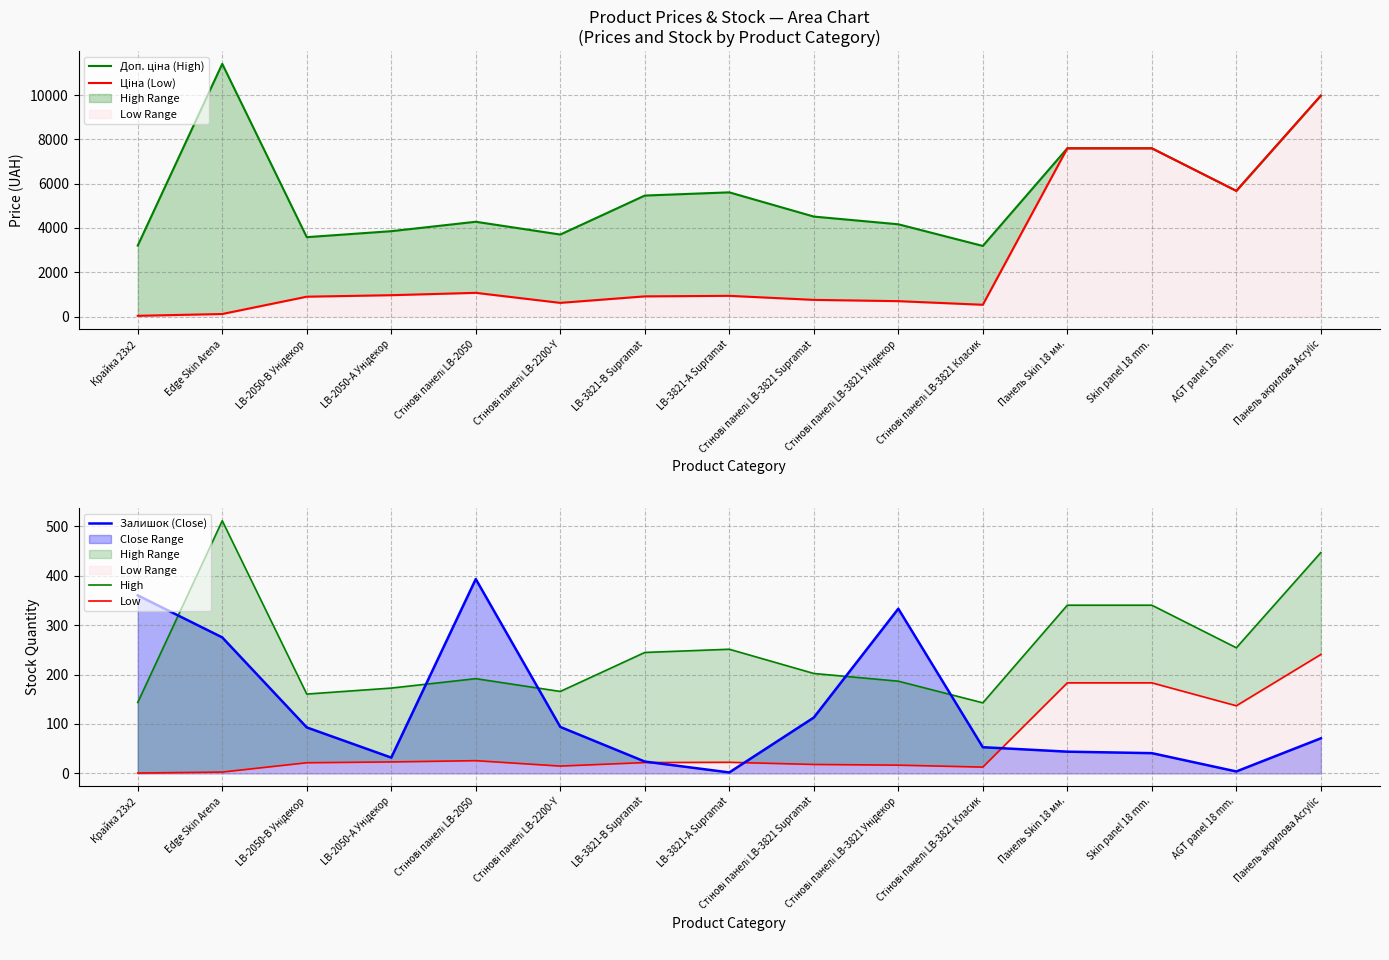

Which has a higher value, Стінові панелі LB-3821 Supramat or LB-3821-В Supramat?

LB-3821-В Supramat